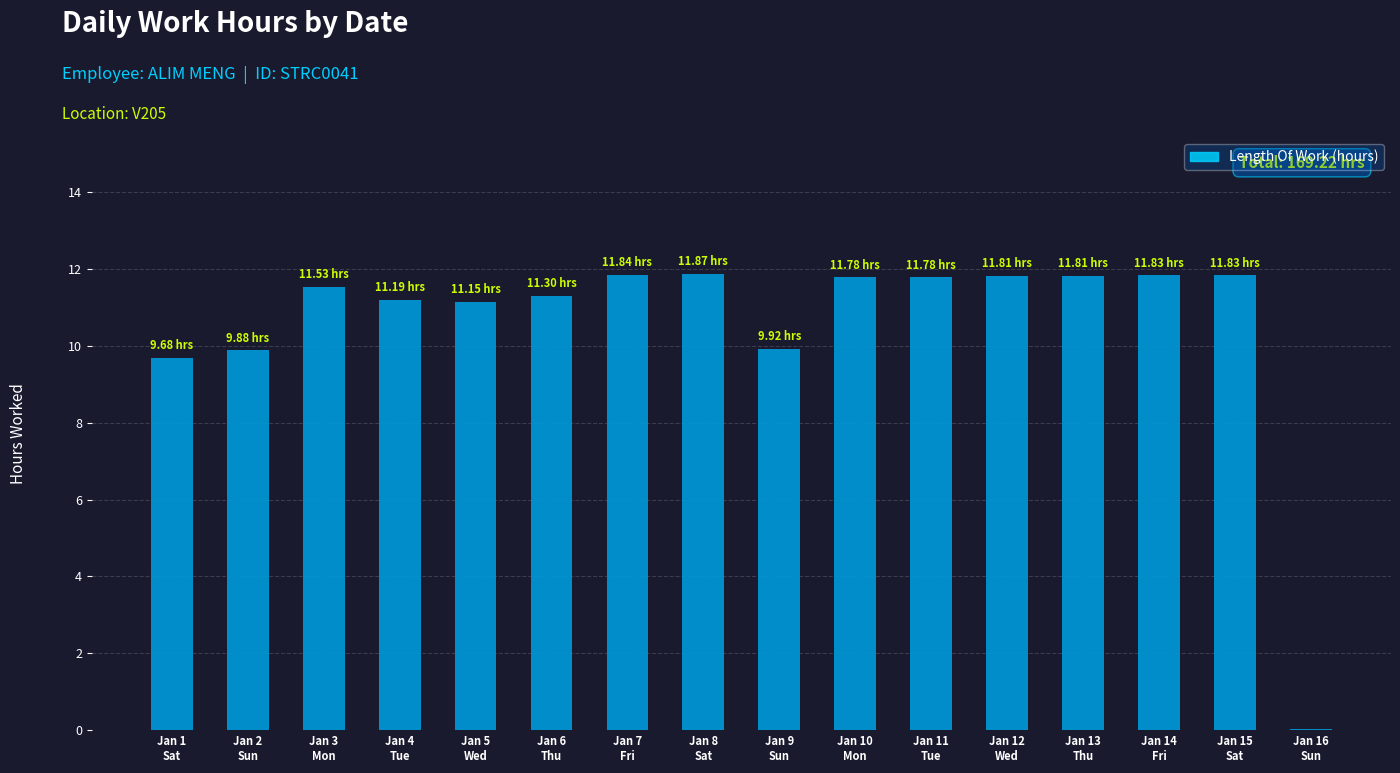

What is the label of the 16th bar from the right?

Jan 1
Sat